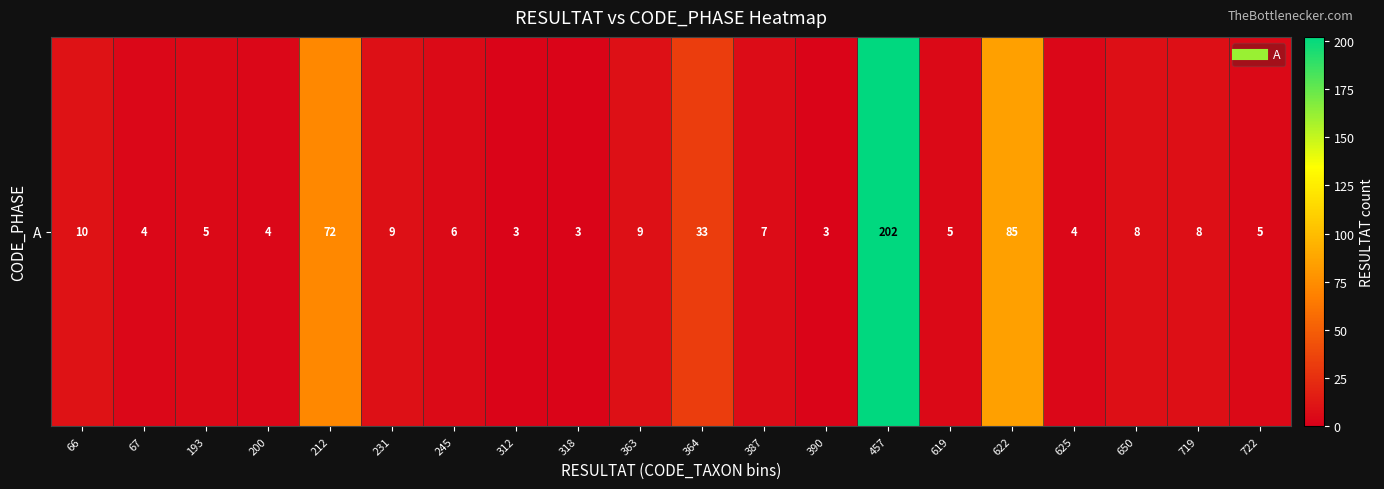

What is the minimum value shown in the chart?

3